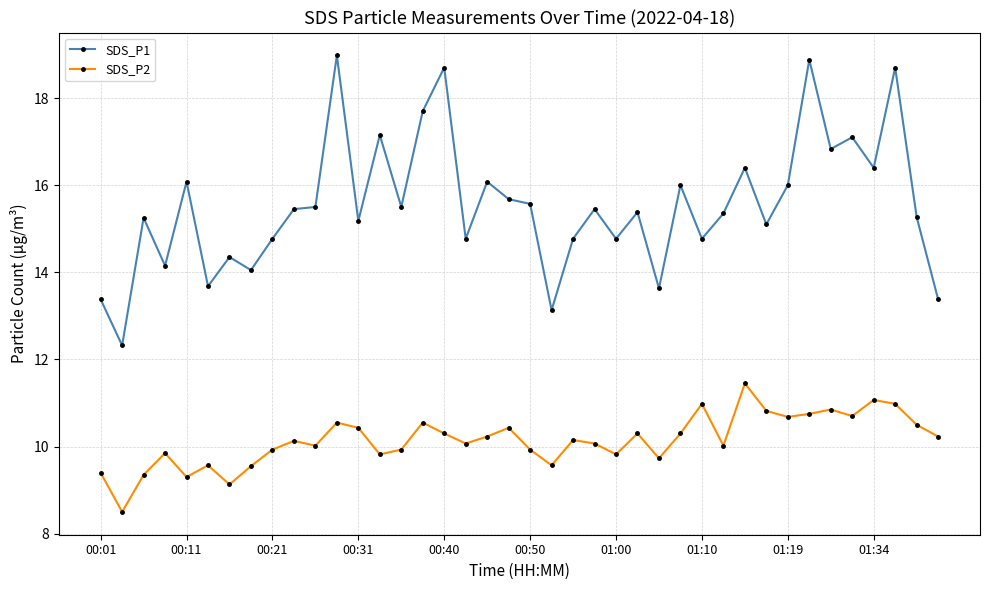

True or false: SDS_P2 and SDS_P1 intersect in this chart.

False